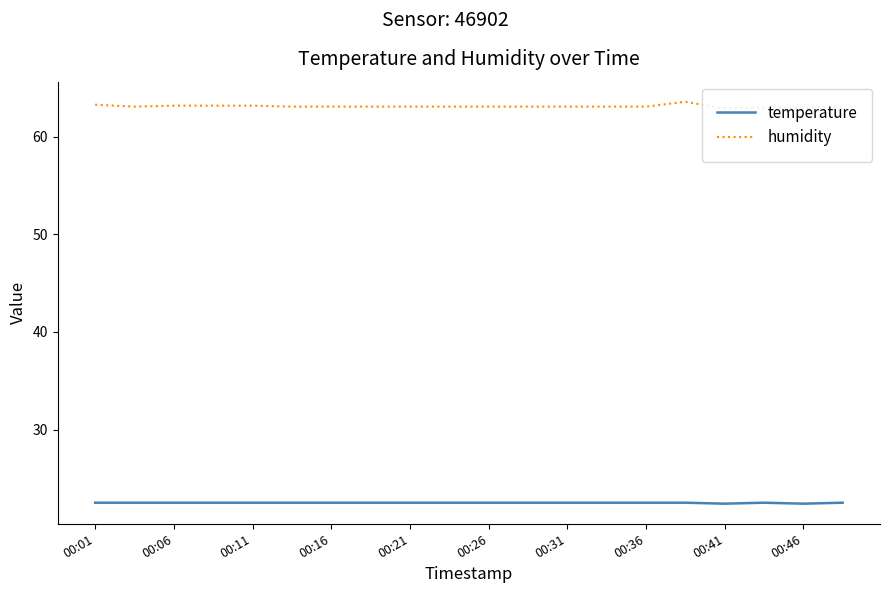

How many lines are shown in the chart?

2